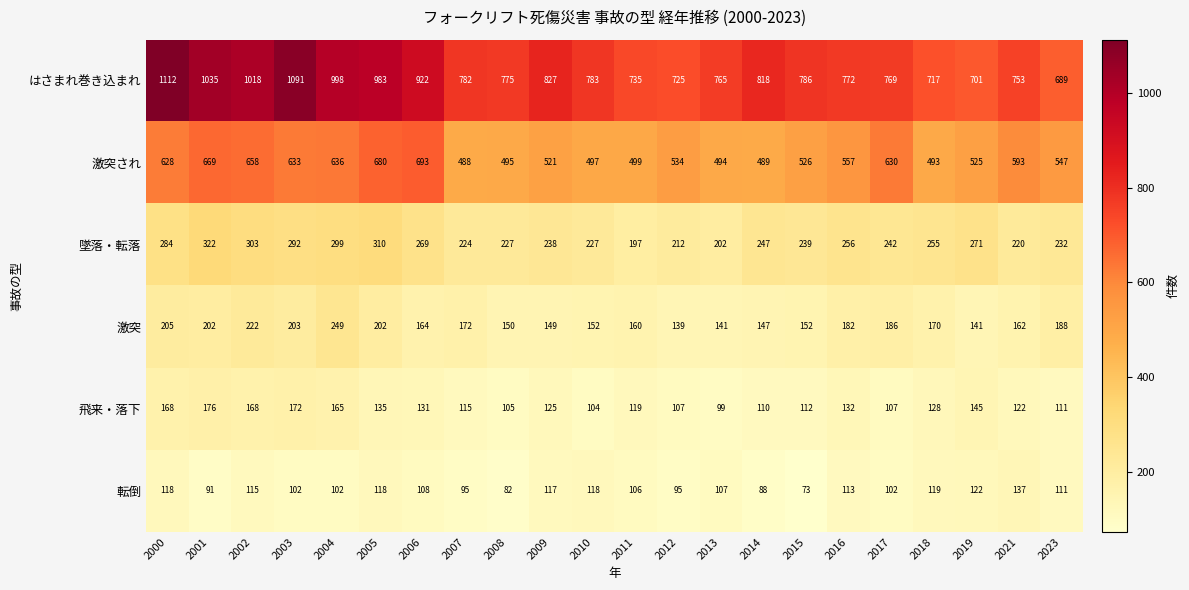

What is the sum of all 激突され values?

12485